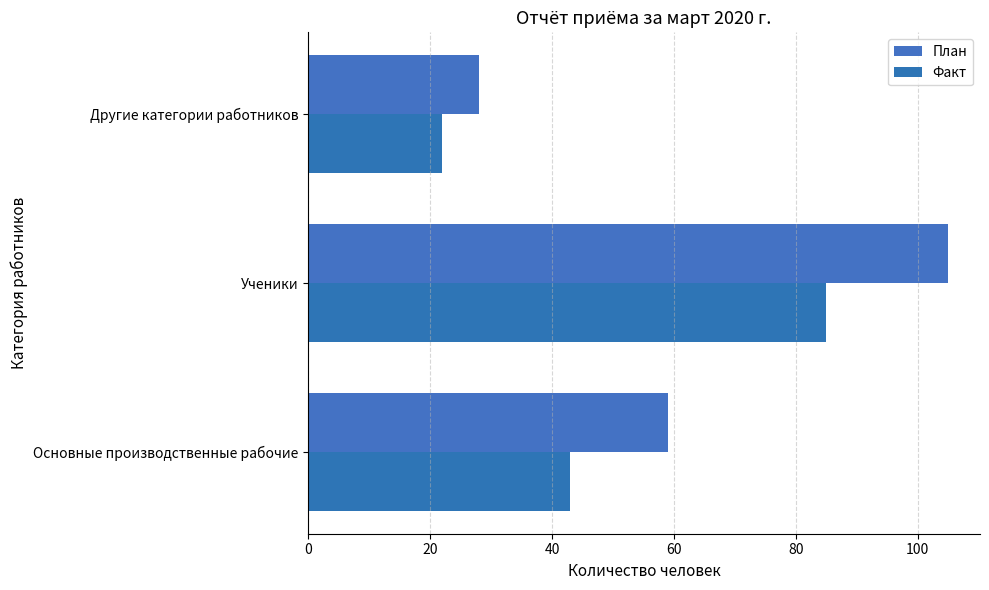

Reading left to right, transcribe all the data shown in this chart.

План: 59	105	28
Факт: 43	85	22